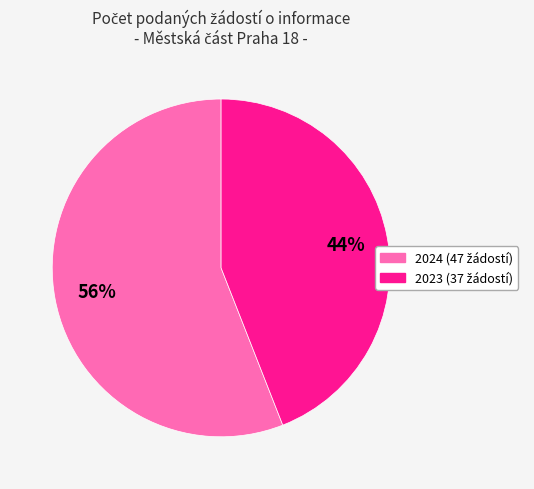

To the nearest percent, what is the average slice percentage?

50%